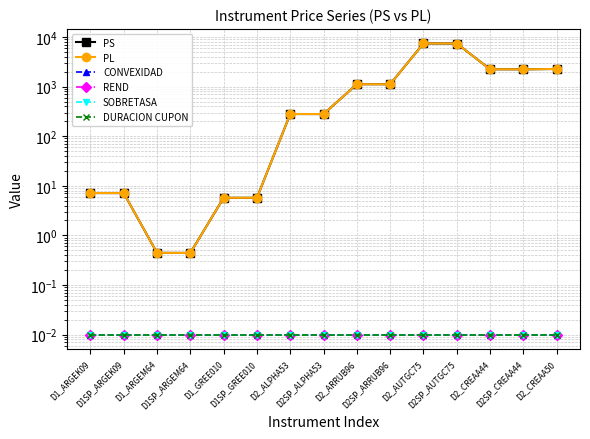

Reading left to right, transcribe all the data shown in this chart.

PS: 7.1	7.1	0.4	0.4	5.7	5.7	280.3	279.6	1119.7	1116.9	7427.9	7409.6	2240.5	2235.0	2271.1
PL: 7.1	7.1	0.4	0.4	5.7	5.7	280.3	279.6	1119.7	1116.9	7427.9	7409.6	2240.5	2235.0	2271.1
CONVEXIDAD: 0.0	0.0	0.0	0.0	0.0	0.0	0.0	0.0	0.0	0.0	0.0	0.0	0.0	0.0	0.0
REND: 0.0	0.0	0.0	0.0	0.0	0.0	0.0	0.0	0.0	0.0	0.0	0.0	0.0	0.0	0.0
SOBRETASA: 0.0	0.0	0.0	0.0	0.0	0.0	0.0	0.0	0.0	0.0	0.0	0.0	0.0	0.0	0.0
DURACION CUPON: 0.0	0.0	0.0	0.0	0.0	0.0	0.0	0.0	0.0	0.0	0.0	0.0	0.0	0.0	0.0